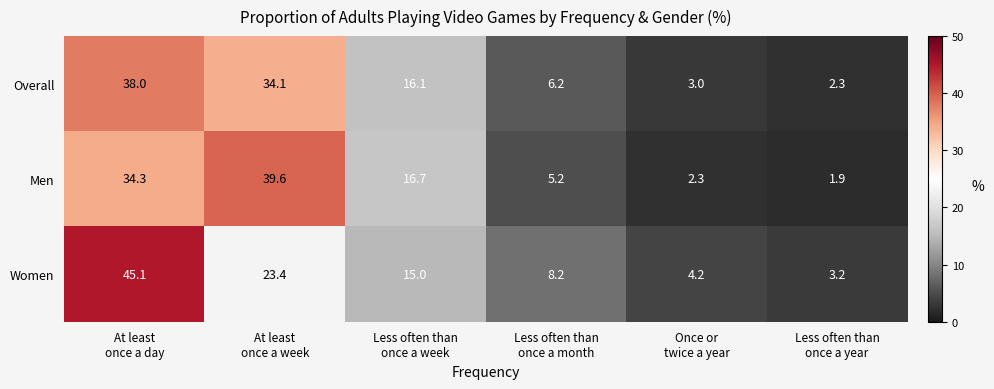

Count the number of categories in the chart.

6